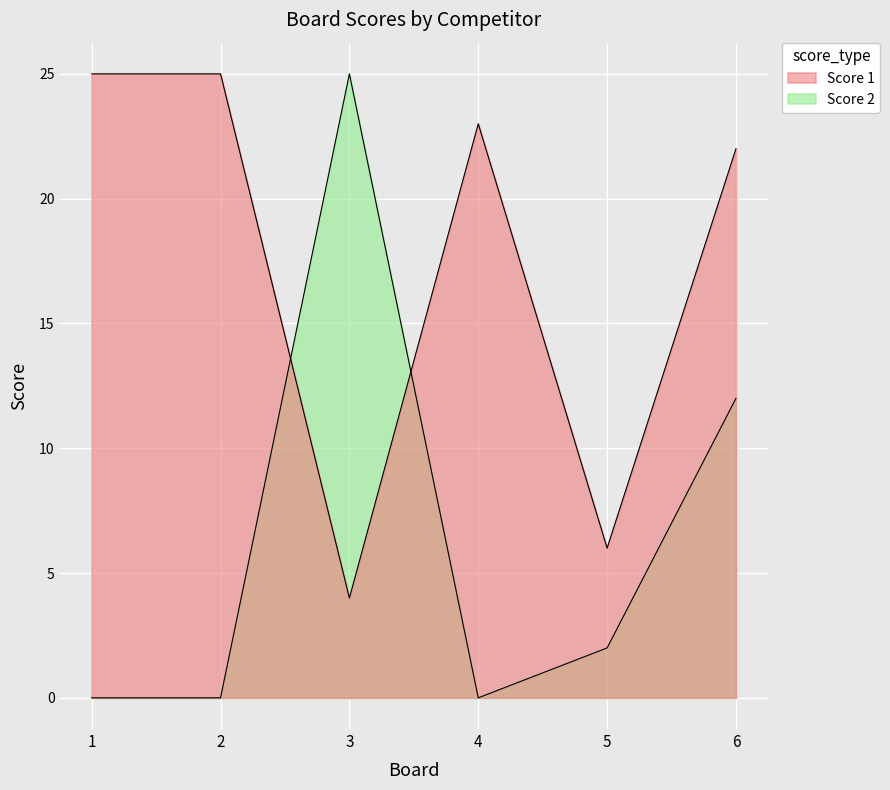

What are all the series names shown in the legend?

Score 1, Score 2